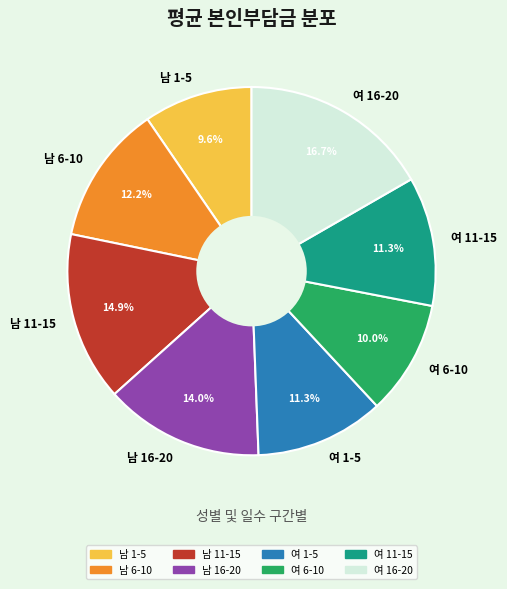

Between 남 16-20 and 남 1-5, which is larger?

남 16-20